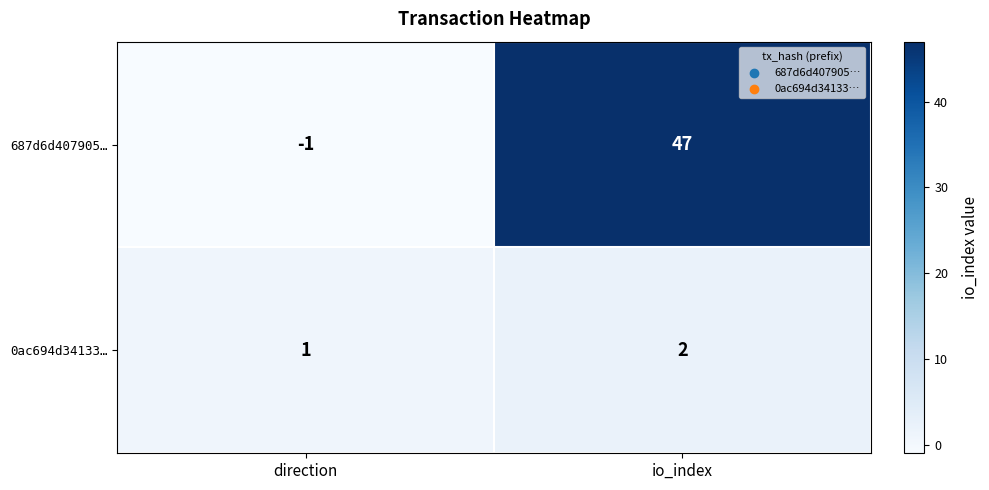

Which category has the highest value in the 0ac694d34133… series?

io_index